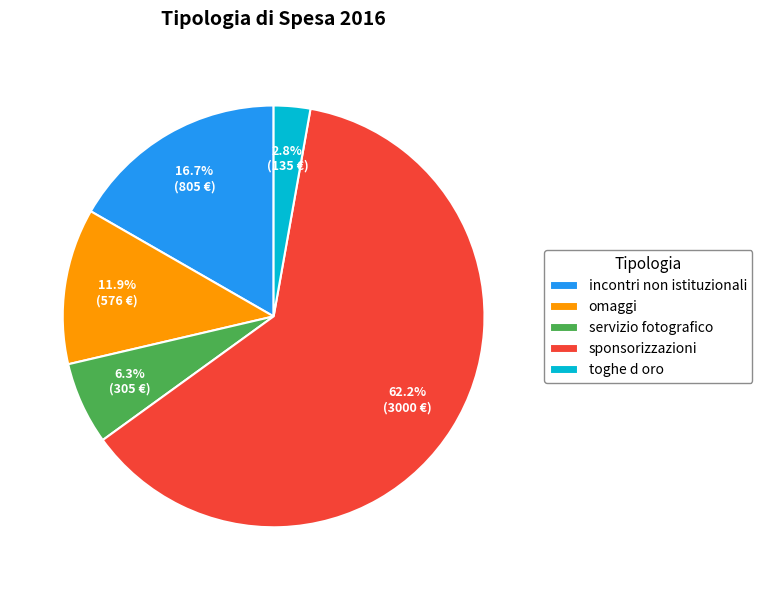

What is the smallest slice in the pie chart?

toghe d oro